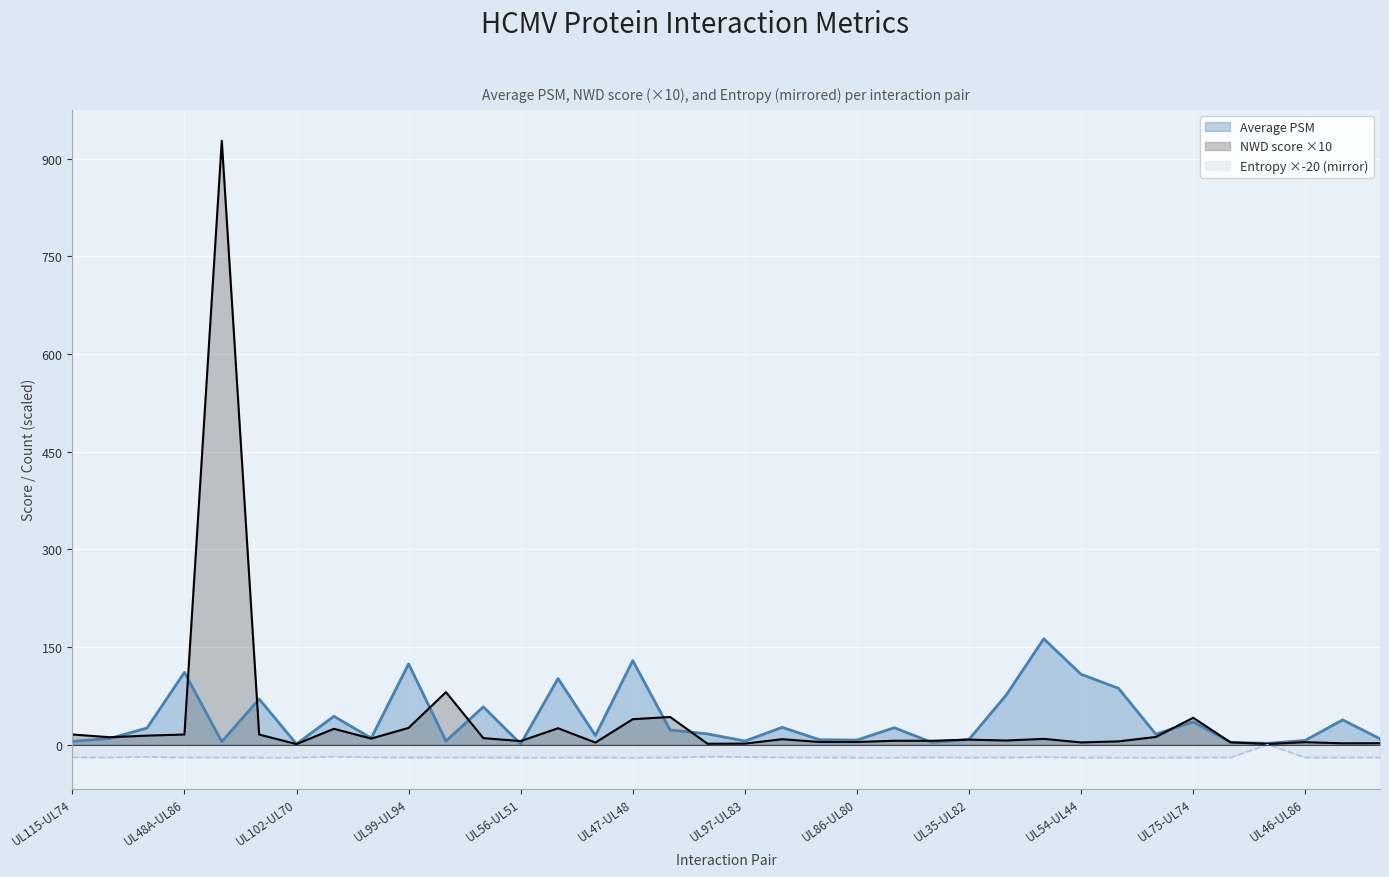

What is the label of the 13th point from the left?

UL56-UL51